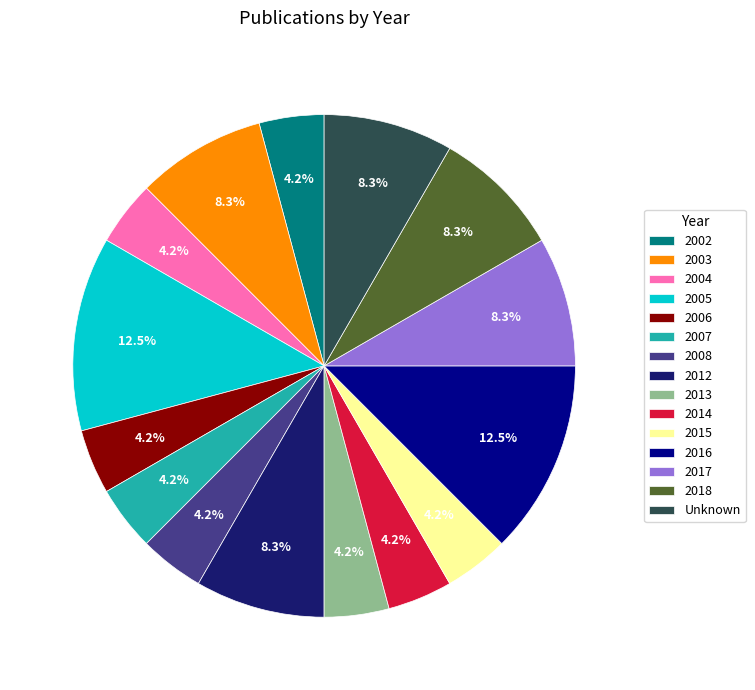

Does 2008 account for over 50% of the chart?

No